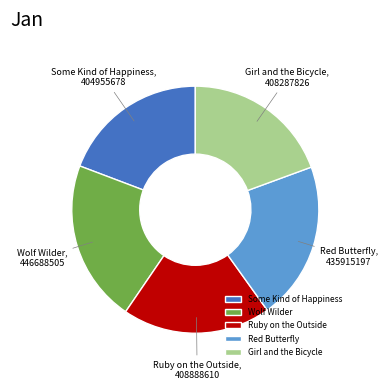

Count the number of slices in the pie.

5